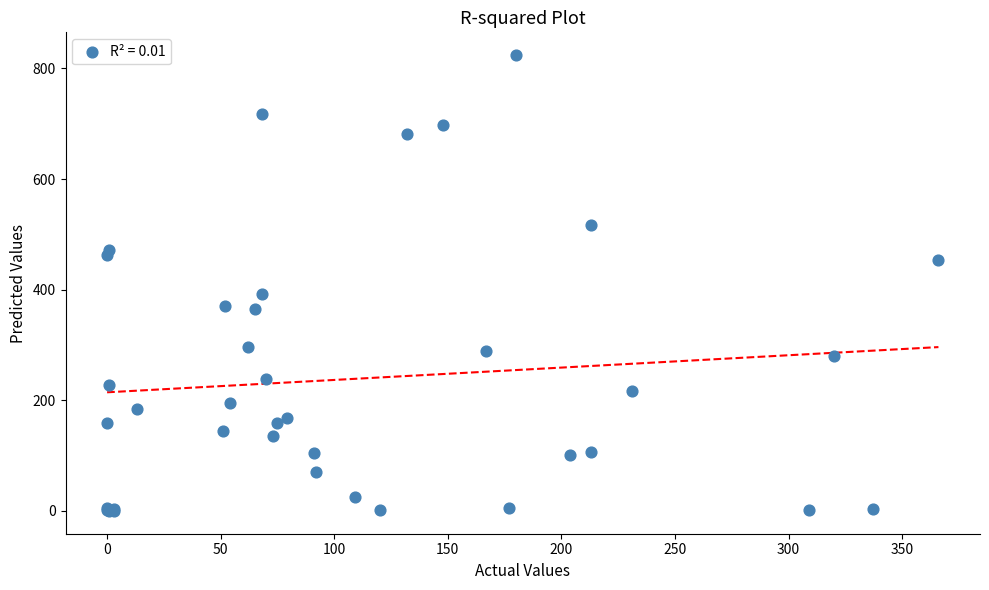

What Y value in the scatter plot is closest to 412?

392